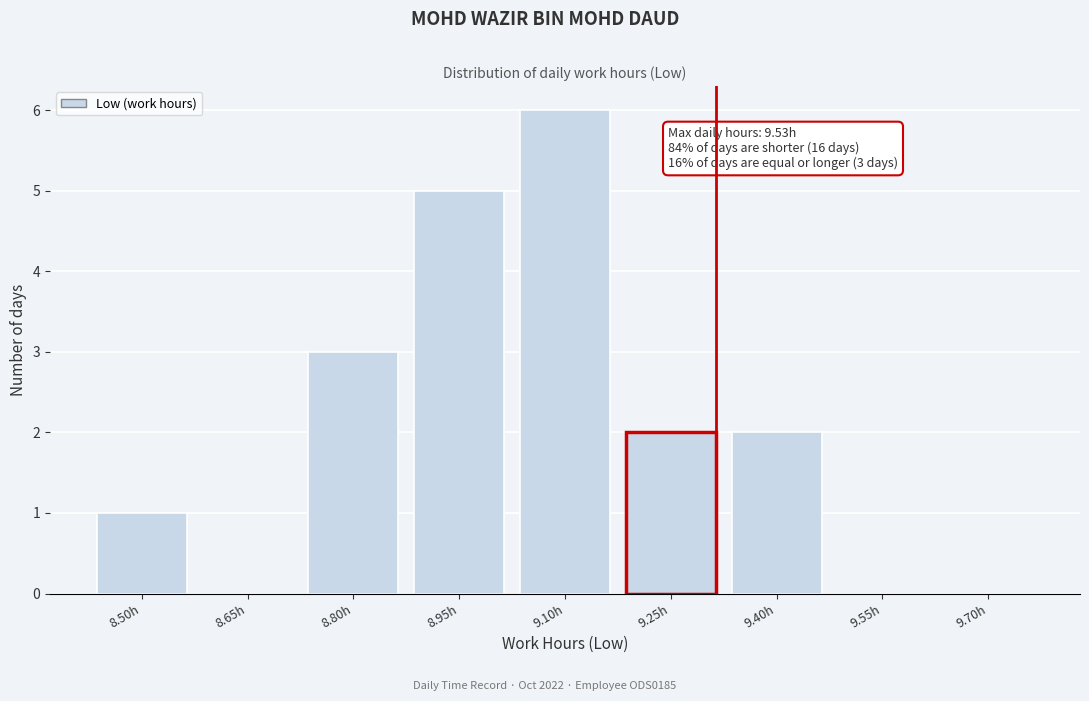

Reading left to right, transcribe all the data shown in this chart.

8.50h=1	8.65h=0	8.80h=3	8.95h=5	9.10h=6	9.25h=2	9.40h=2	9.55h=0	9.70h=0